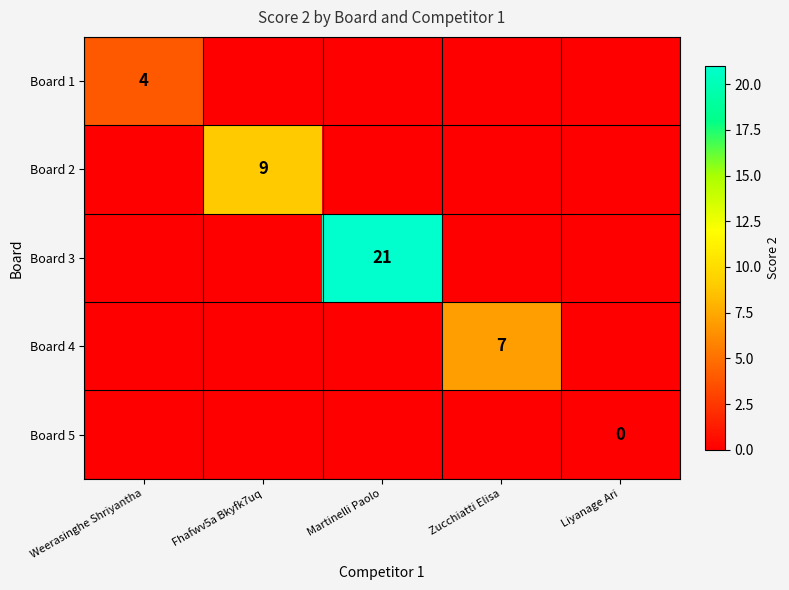

How many categories are shown in the chart?

5